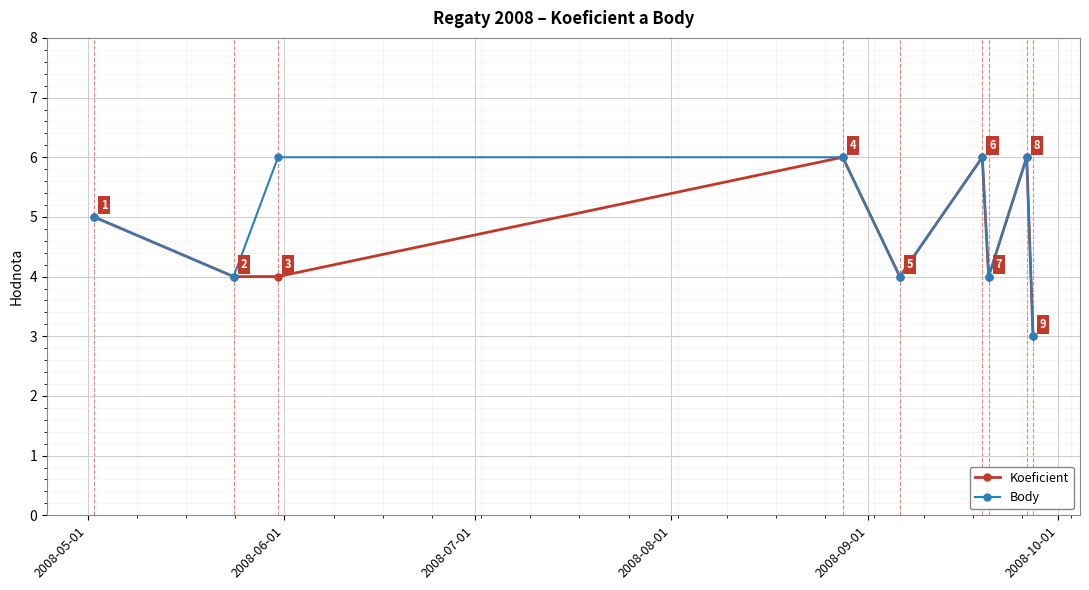

Count the Koeficient values in the range 4 to 6.

8